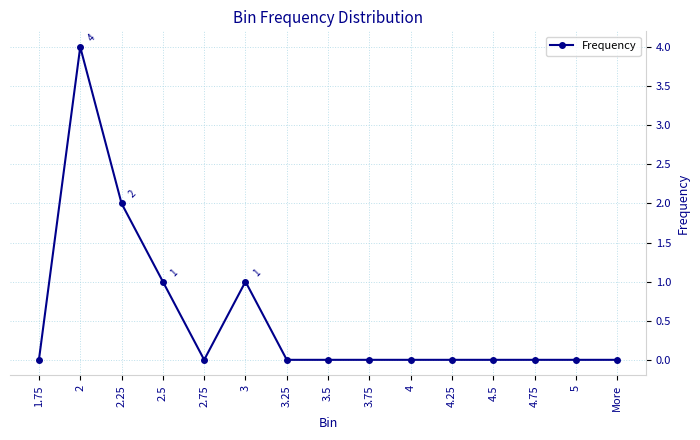

The value at 2.25 is 2. True or false?

True